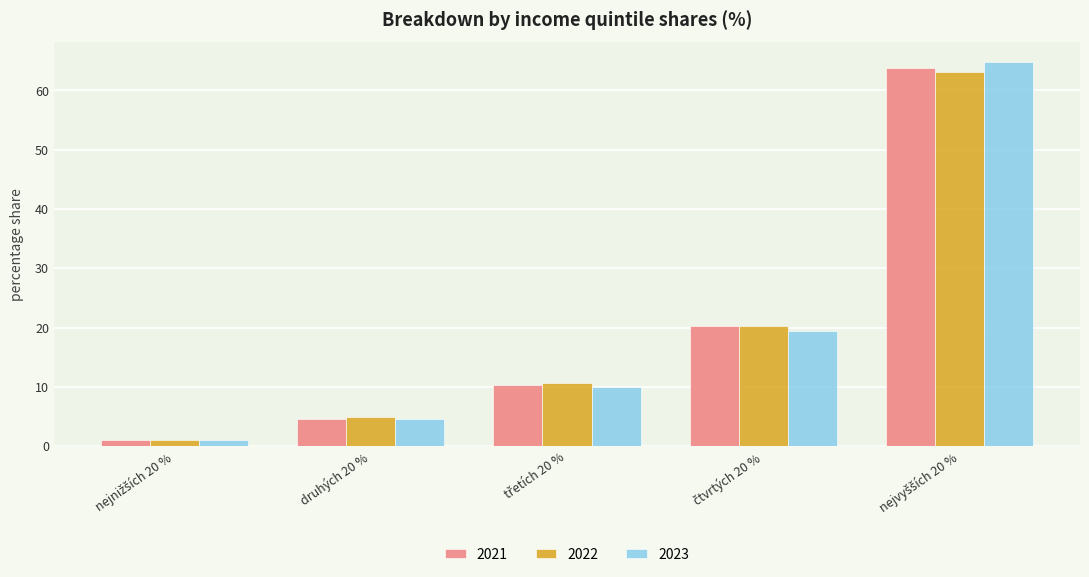

Reading left to right, extract all data points from this chart.

2021: 1.0	4.6	10.4	20.3	63.8
2022: 1.1	4.9	10.6	20.2	63.1
2023: 1.1	4.6	10.0	19.5	64.8